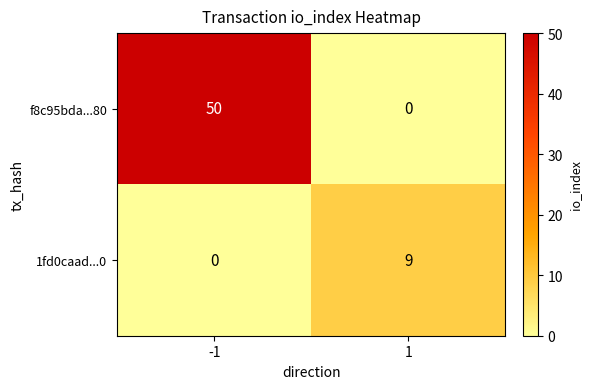

The f8c95bda...80 series shows 50 at -1. True or false?

True